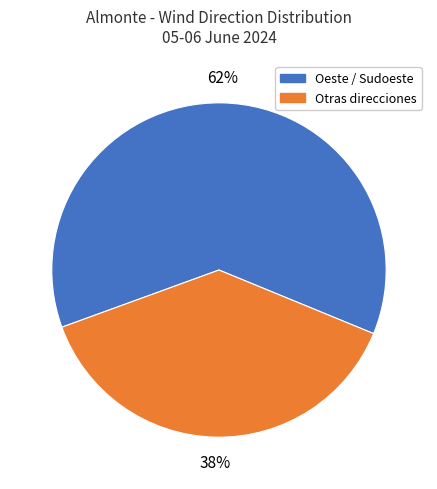

The Otras direcciones slice represents 38% of the pie. True or false?

True